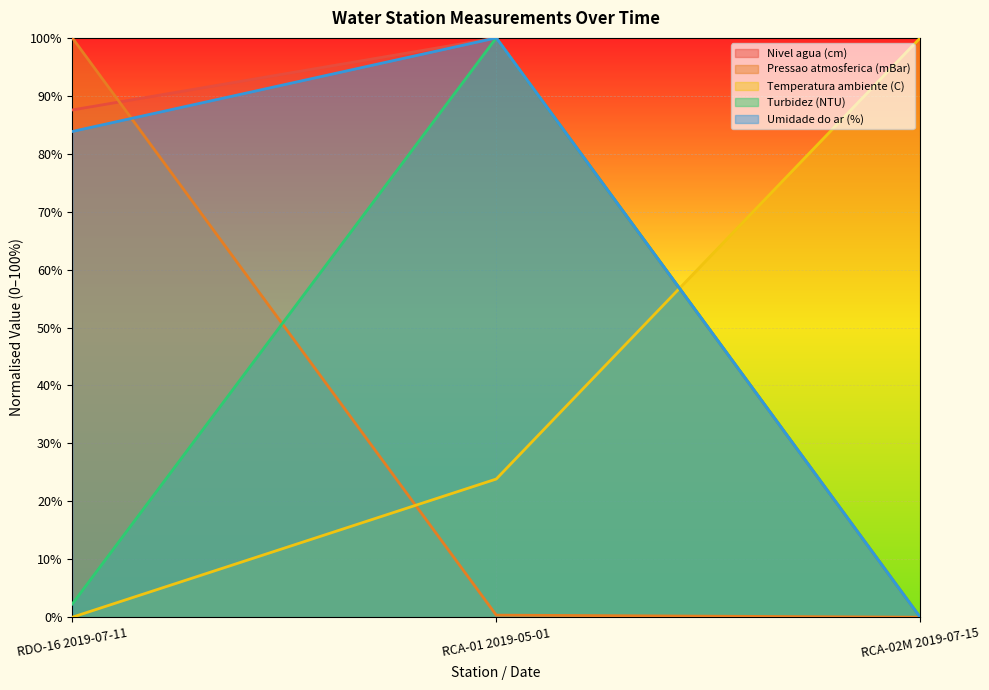

The value of Nivel agua (cm) at RDO-16 2019-07-11 is 87.6. True or false?

True